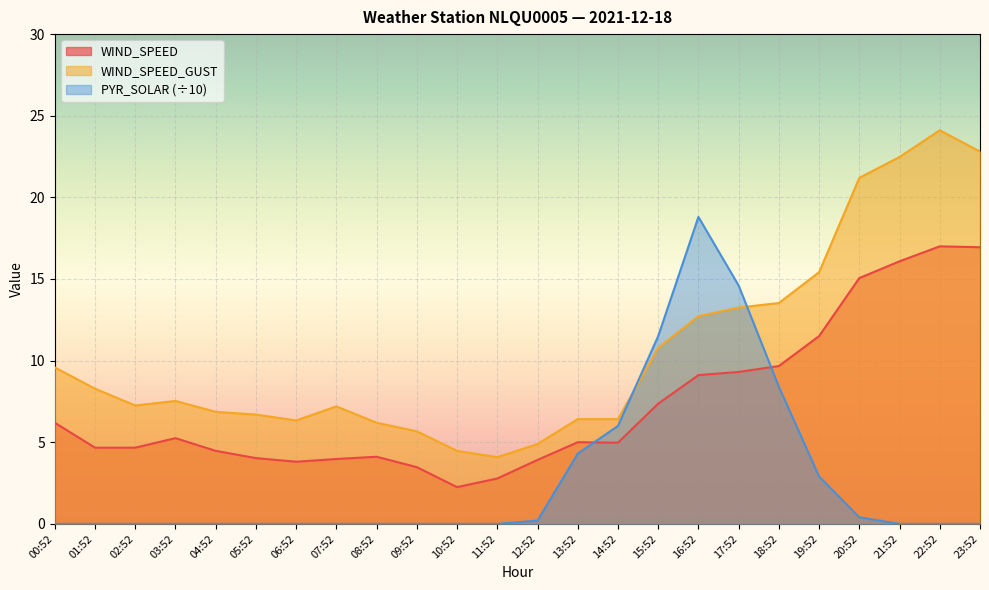

Is the value of WIND_SPEED at 17:52 greater than the value of WIND_SPEED_GUST at 01:52?

Yes